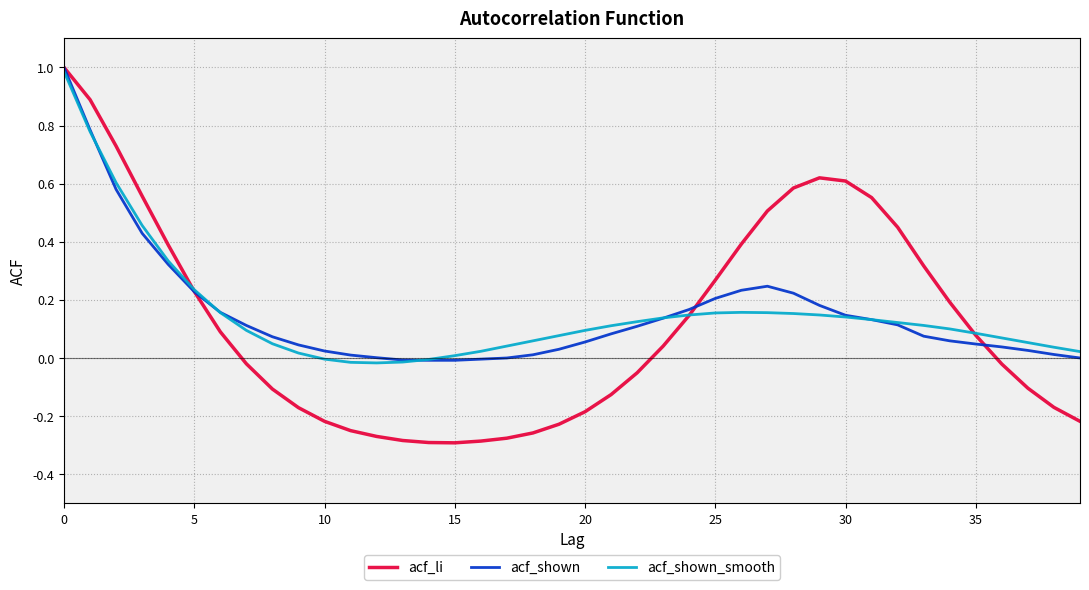

What is the highest value of the acf_li series?

1.0